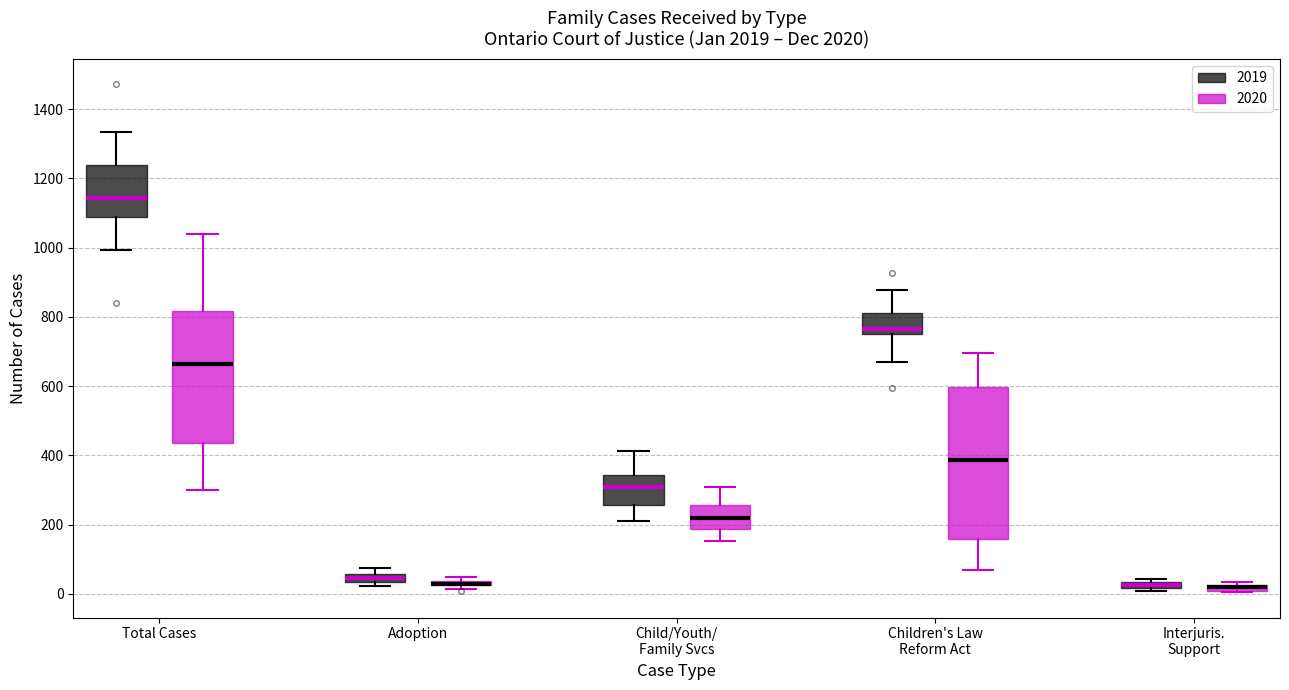

Where is the lower edge of the box for Adoption (2020) on the y-axis? The values are not printed on the chart, so give them approximately, as read against the axis.

20